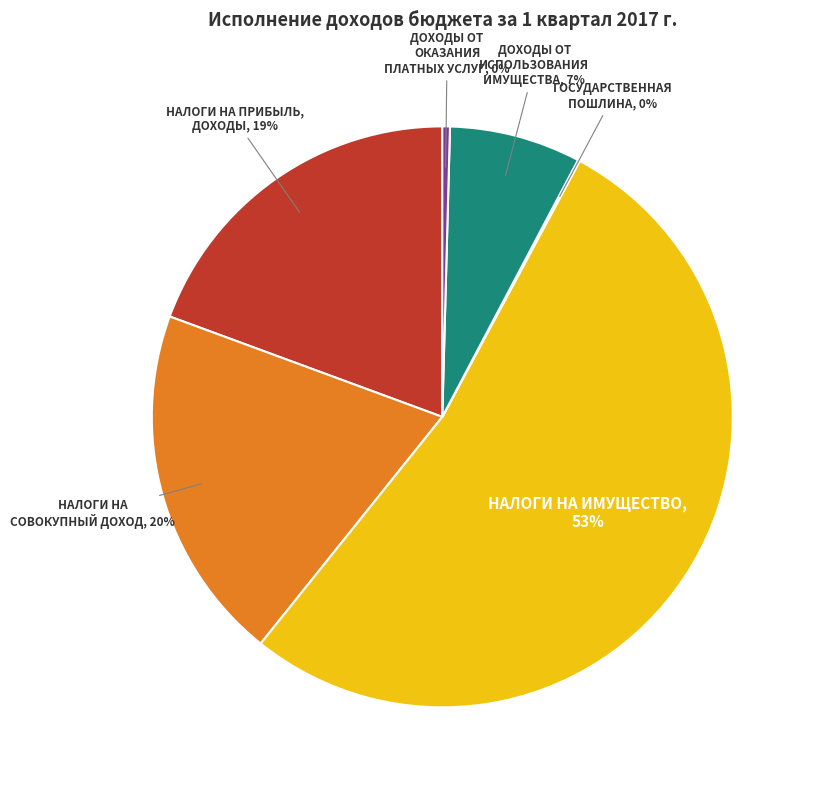

Is there any slice that represents more than half of the pie?

Yes